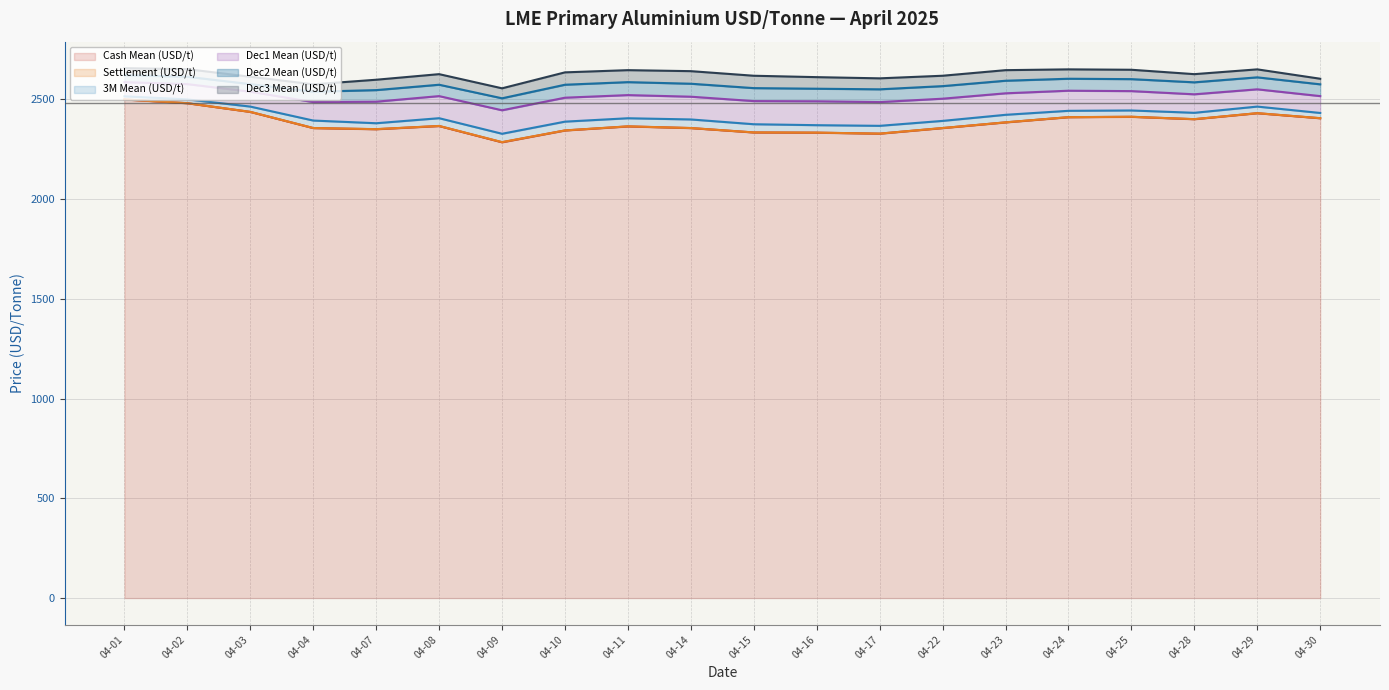

What is the value of the Cash Mean (USD/t) (line) point at the 5th from the left?

2349.5